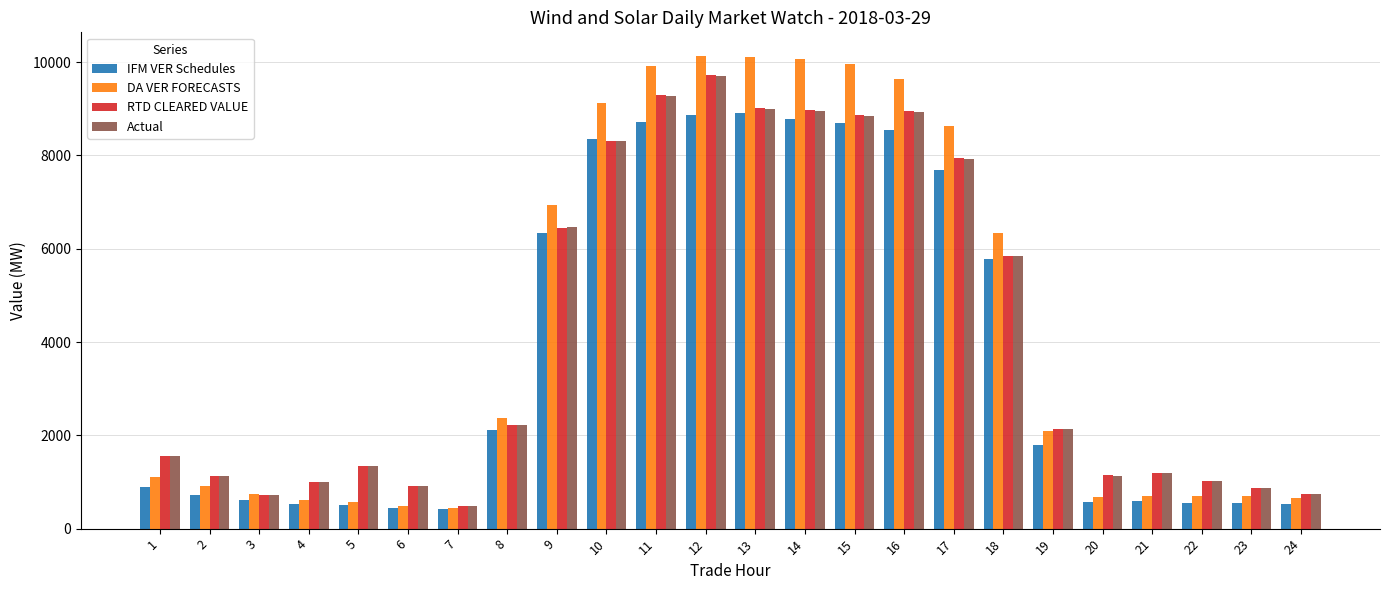

At how many categories does at least one series exceed 4546?

10